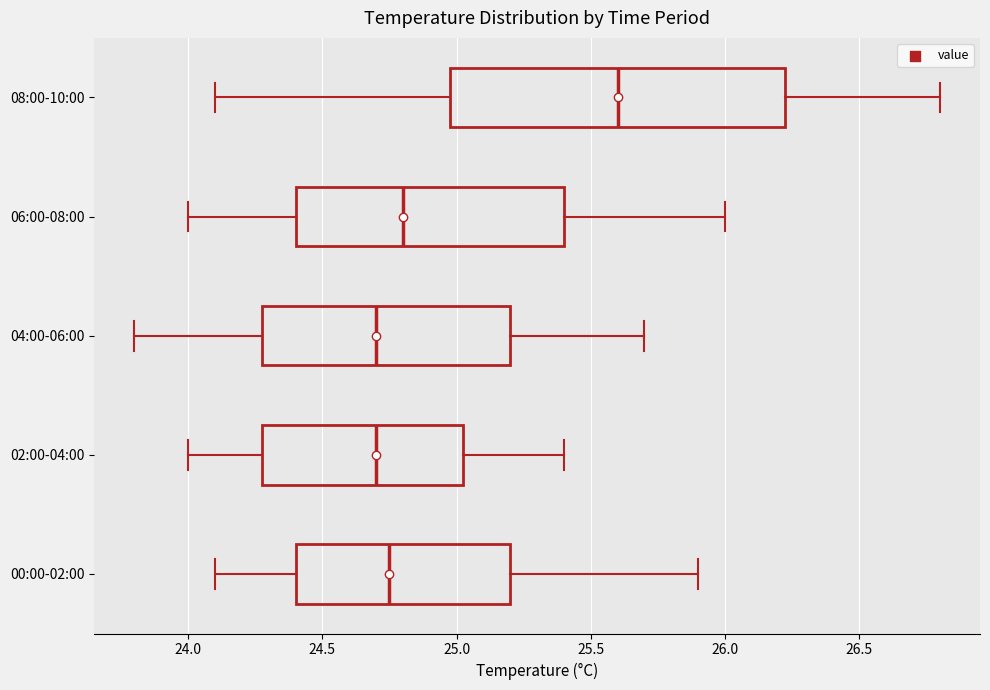

Reading bottom to top, read every box against the x-axis: the position of its median line, the range the box covers, and the ends of its whiskers. The values are not printed on the chart, so give them approximately, as read against the axis.

00:00-02:00: median 24.75, box 24.40 to 25.20, whiskers 24.10 to 25.90
02:00-04:00: median 24.70, box 24.30 to 25.05, whiskers 24.00 to 25.40
04:00-06:00: median 24.70, box 24.30 to 25.20, whiskers 23.80 to 25.70
06:00-08:00: median 24.80, box 24.40 to 25.40, whiskers 24.00 to 26.00
08:00-10:00: median 25.60, box 25.00 to 26.25, whiskers 24.10 to 26.80